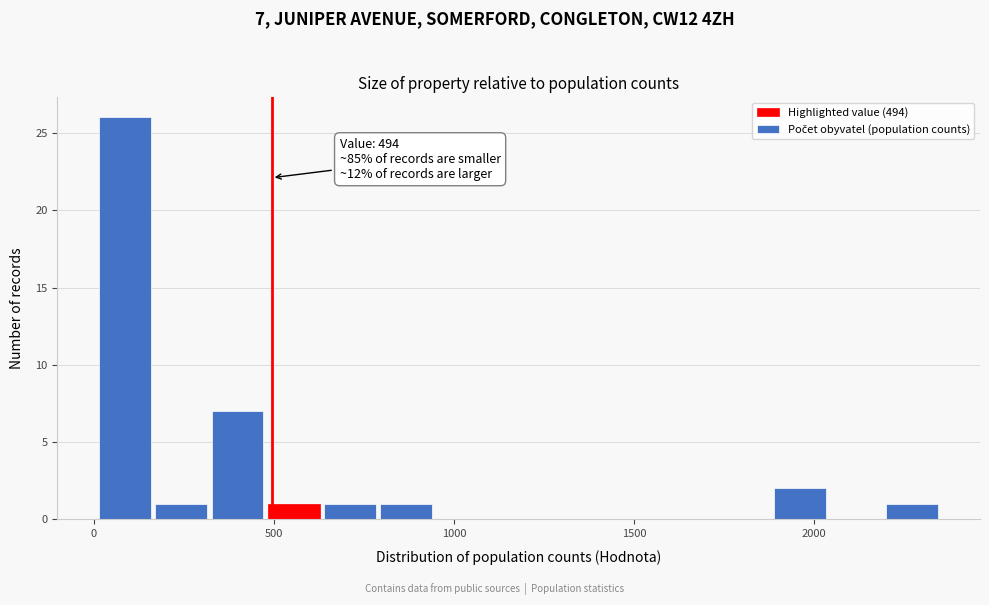

Around what value on the x-axis is the tallest bar? Give the approximate position of its centre, as read against the axis.

100